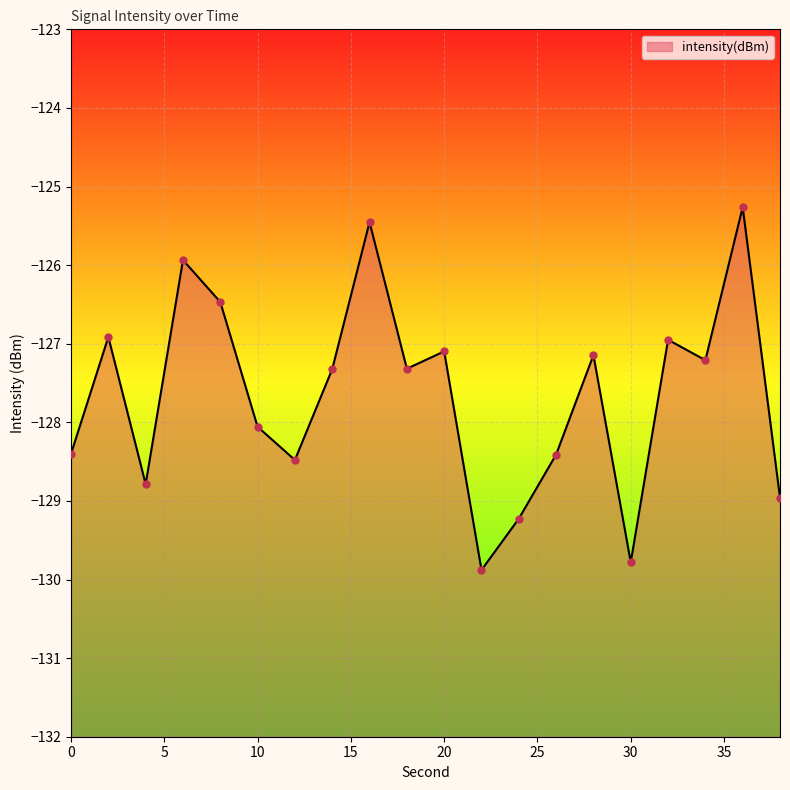

What is the change in value from 22 to 24?

+0.7